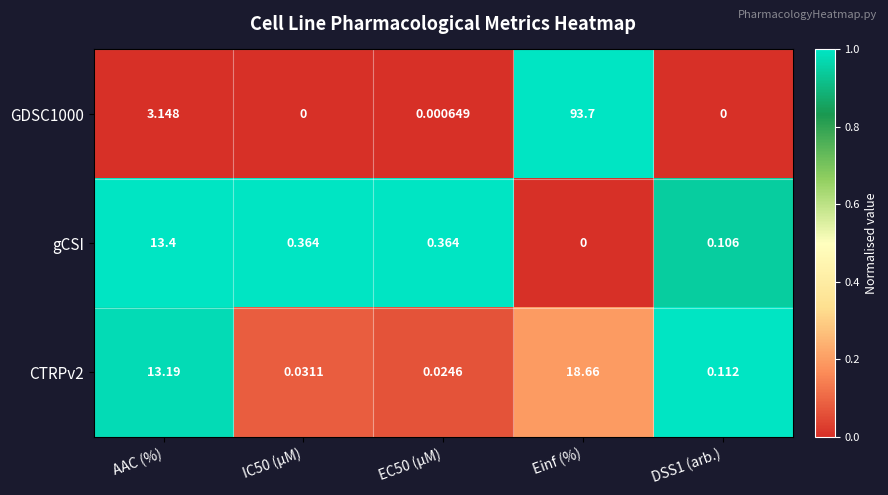

At which label does gCSI reach its peak?

AAC (%)